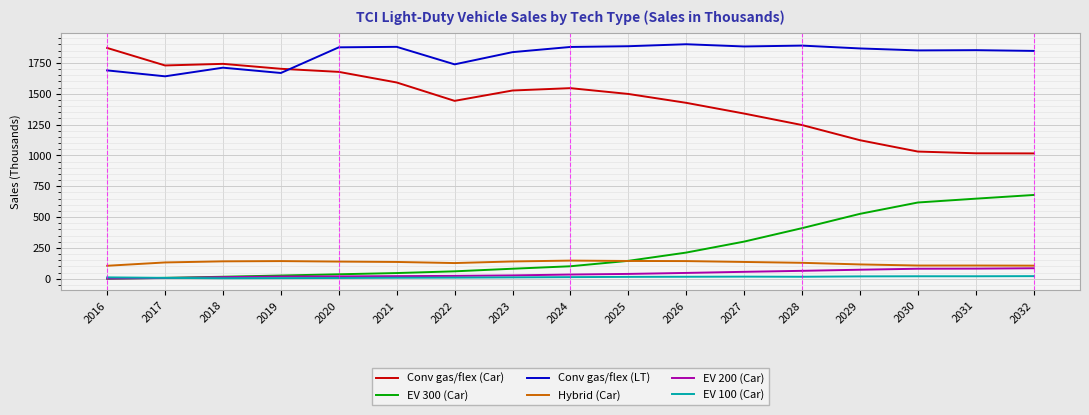

Is it true that Conv gas/flex (Car) equals 698 at 2026?

False